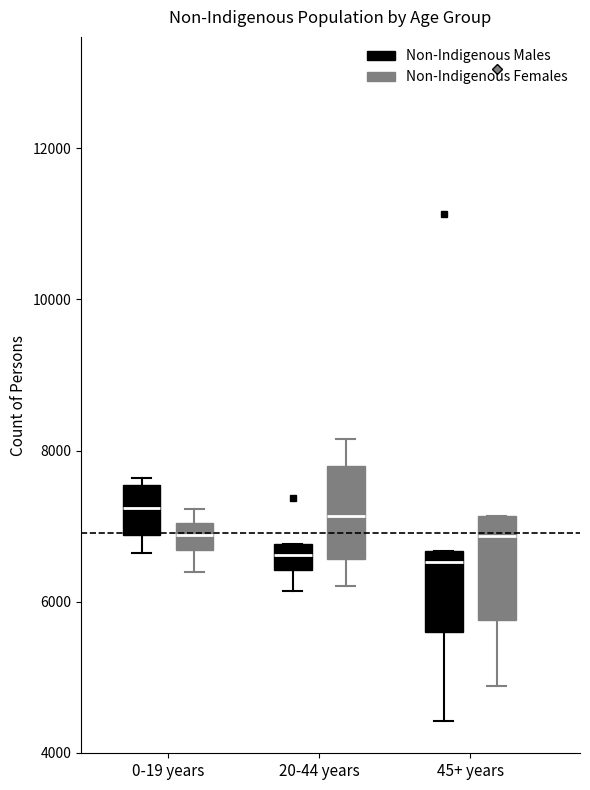

Reading left to right, read every box against the y-axis: the position of its median line, the range the box covers, and the ends of its whiskers. The values are not printed on the chart, so give them approximately, as read against the axis.

0-19 years (Non-Indigenous Males): median 7200, box 6800 to 7600, whiskers 6600 to 7600 (just above the box's upper edge)
0-19 years (Non-Indigenous Females): median 6800, box 6600 to 7000, whiskers 6400 to 7200
20-44 years (Non-Indigenous Males): median 6600, box 6400 to 6800, whiskers 6200 to 6800
20-44 years (Non-Indigenous Females): median 7200, box 6600 to 7800, whiskers 6200 to 8200
45+ years (Non-Indigenous Males): median 6600 (just below the box's upper edge), box 5600 to 6600, whiskers 4400 to 6600
45+ years (Non-Indigenous Females): median 6800, box 5800 to 7200, whiskers 4800 to 7200